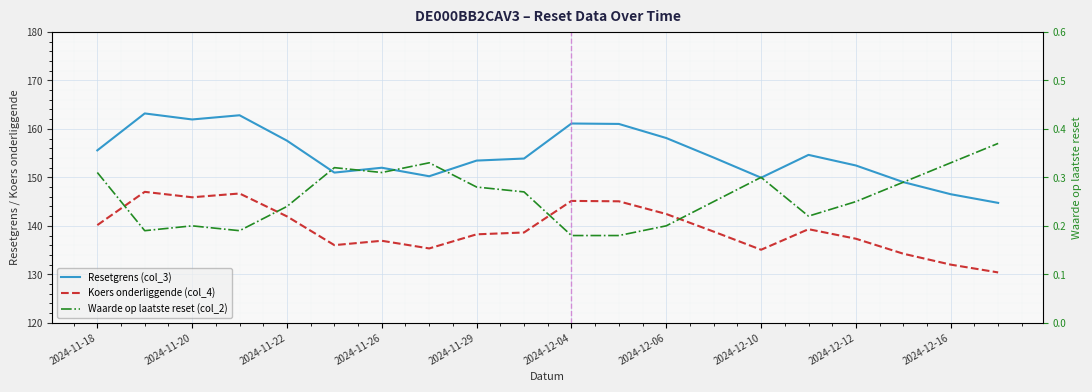

Is it true that Waarde op laatste reset (col_2) equals 0.4 at 19?

True